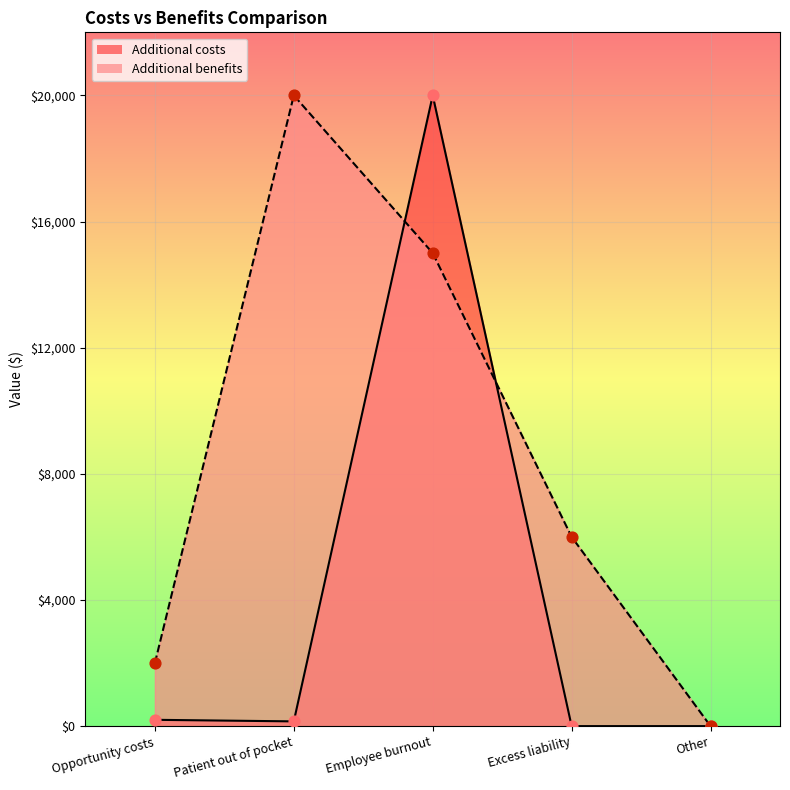

What is the total value across all series at Patient out of pocket?

20150